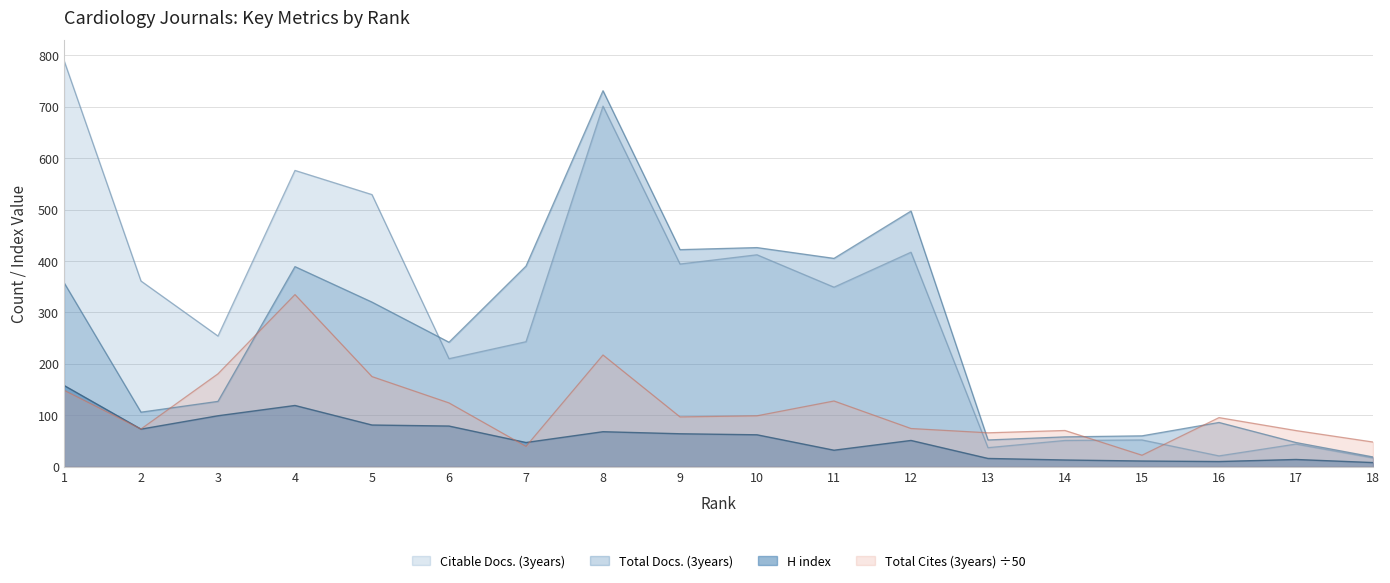

What is the difference between the H index values at 16 and 6?

69.0